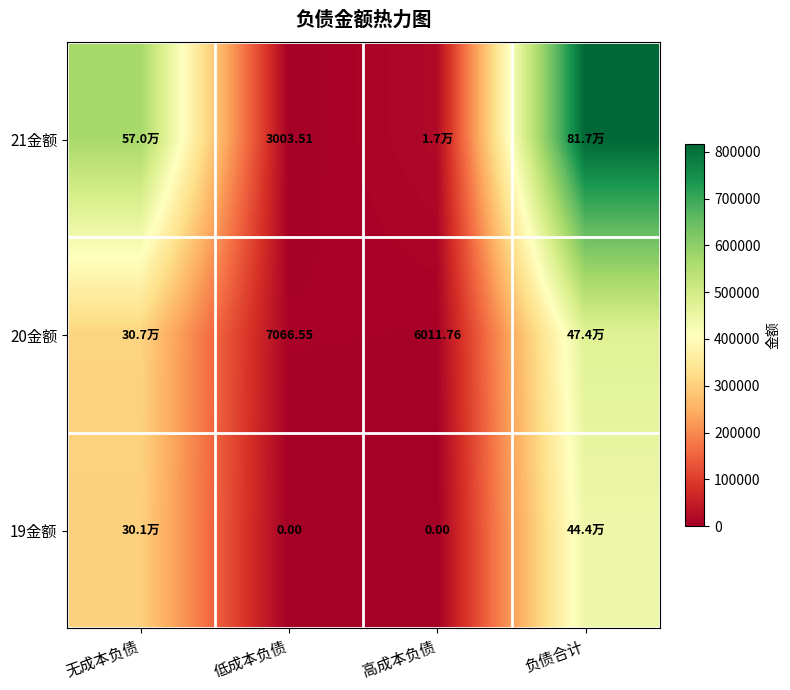

What is the spread (max minus min) of values at 高成本负债?

17235.6